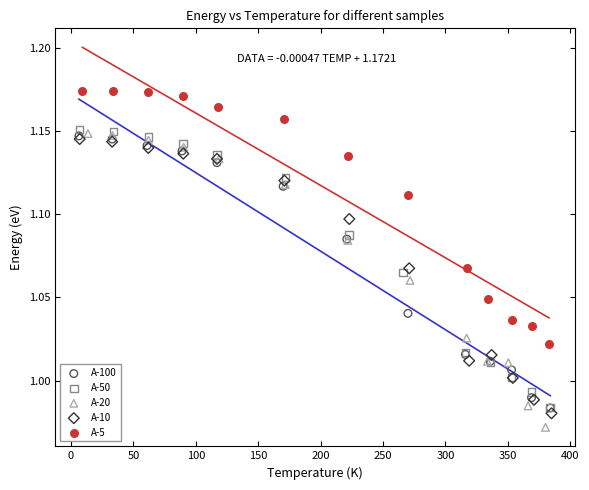

Which series contains the highest Y value?

A-5